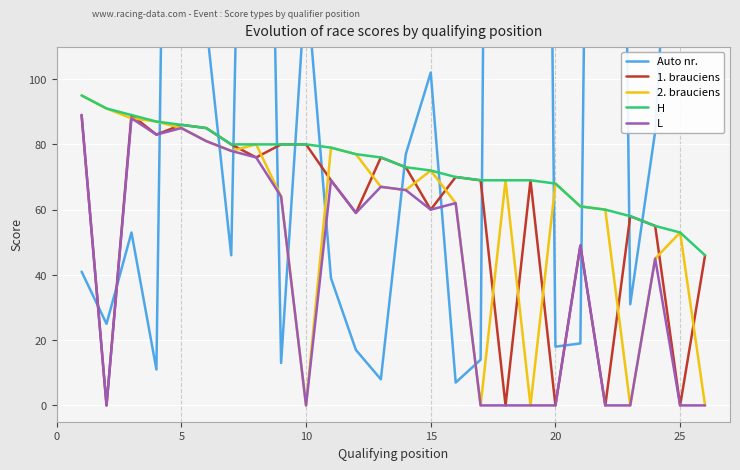

The value of 2. brauciens at 15 is 119. True or false?

False